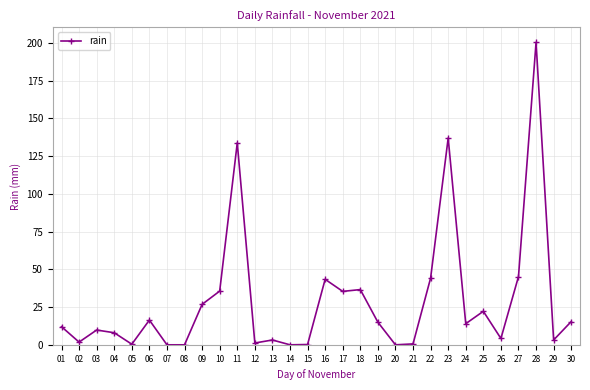

At which category does the chart reach its peak across all series?

28